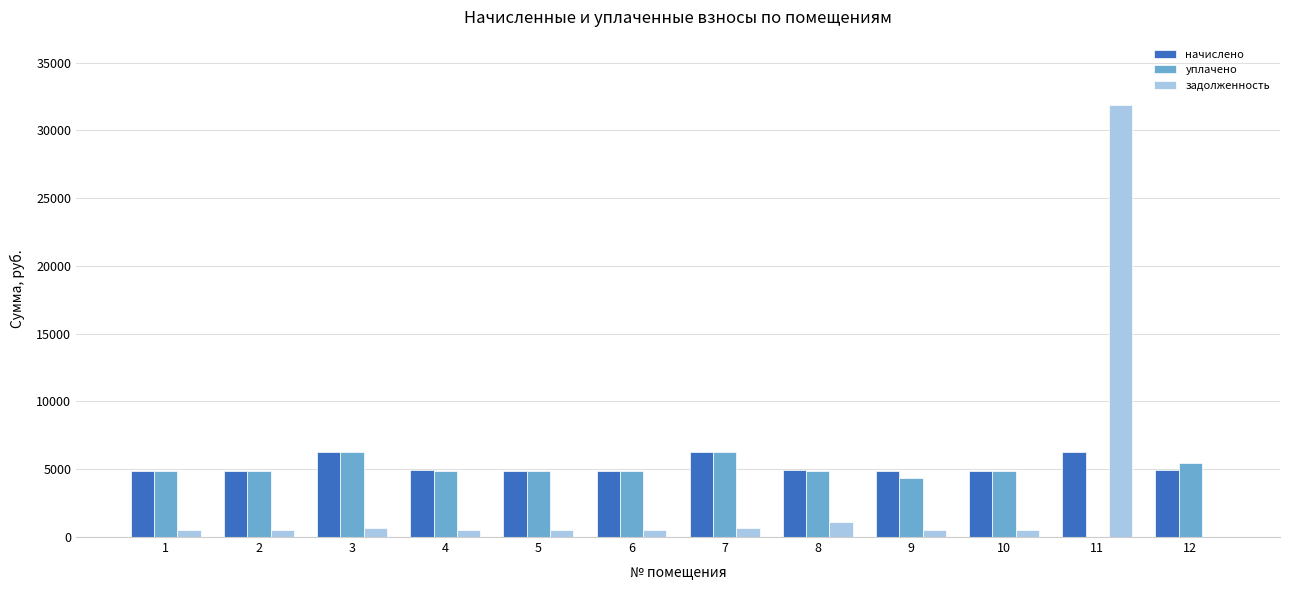

Which category has the highest value across all series?

11